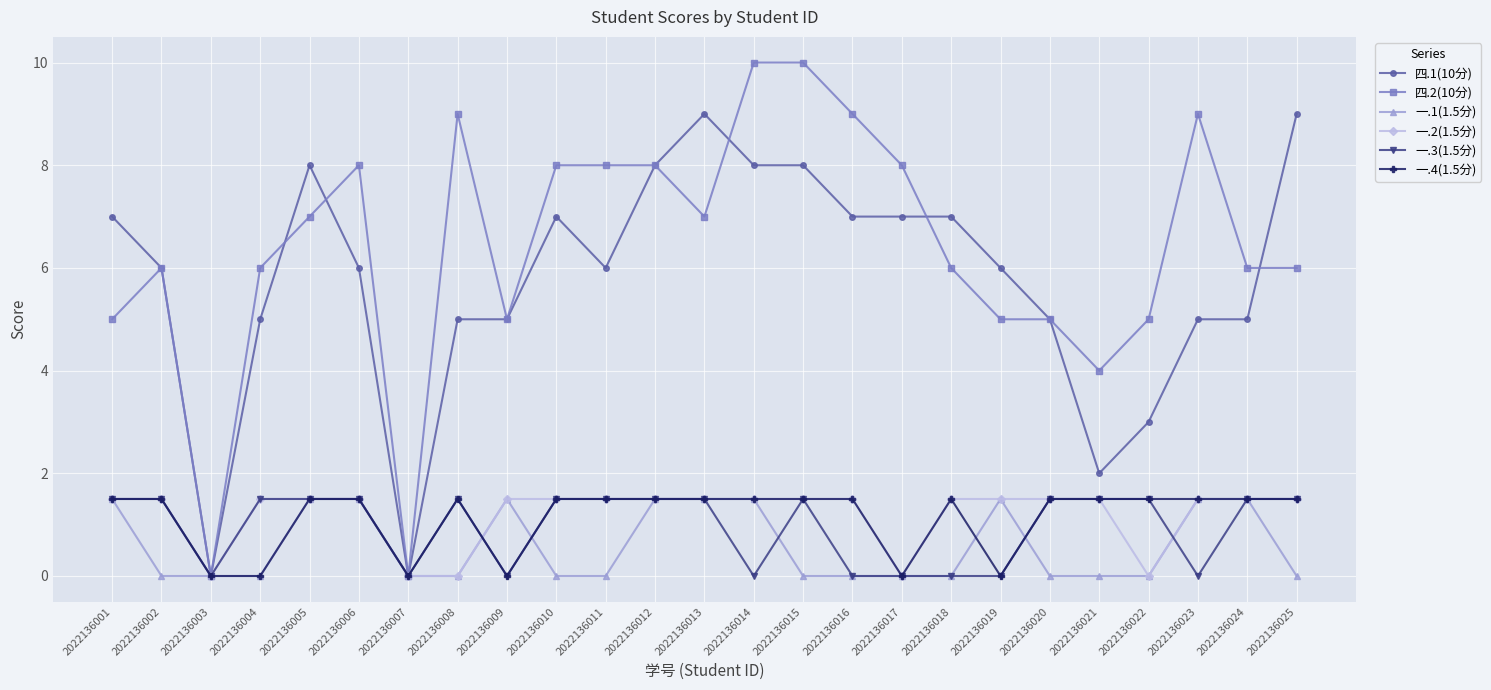

Does the chart have visible grid lines?

Yes